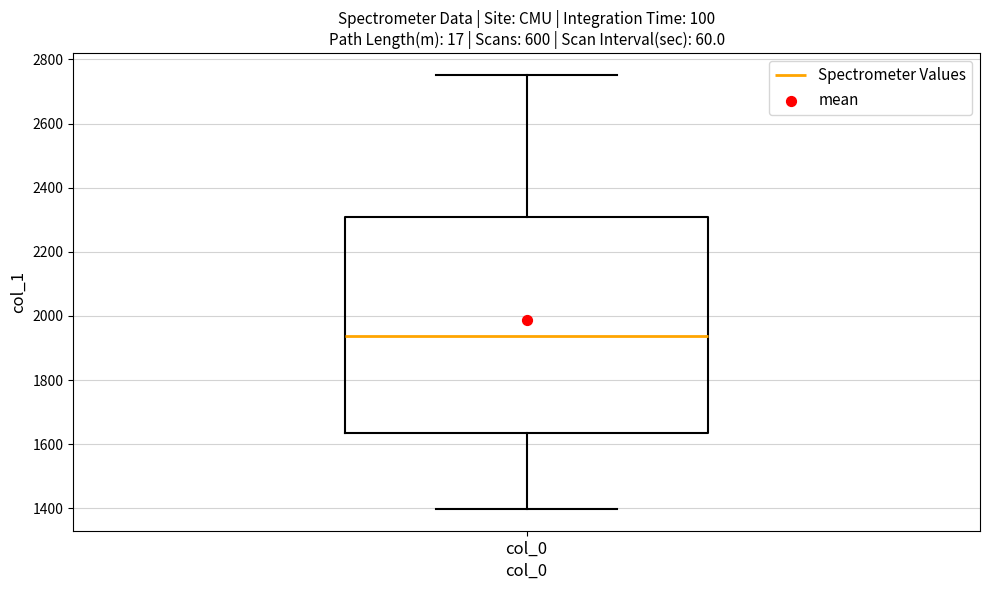

Read this box plot against the y-axis: the position of the median line, the range covered by the box, and the ends of both whiskers. The values are not printed on the chart, so give them approximately, as read against the axis.

median 1940, box 1640 to 2300, whiskers 1400 to 2760